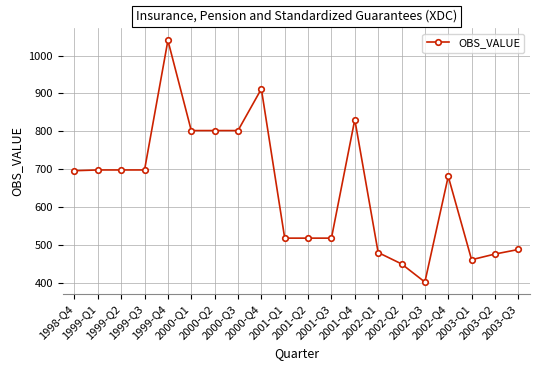

What is the value of the 18th point from the left?

461